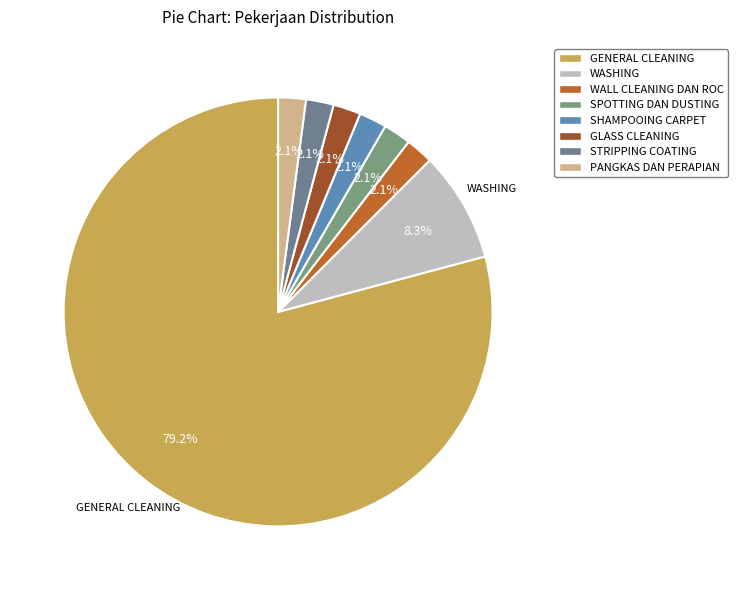

What percentage is the WALL CLEANING DAN ROC slice, to the nearest percent?

2%